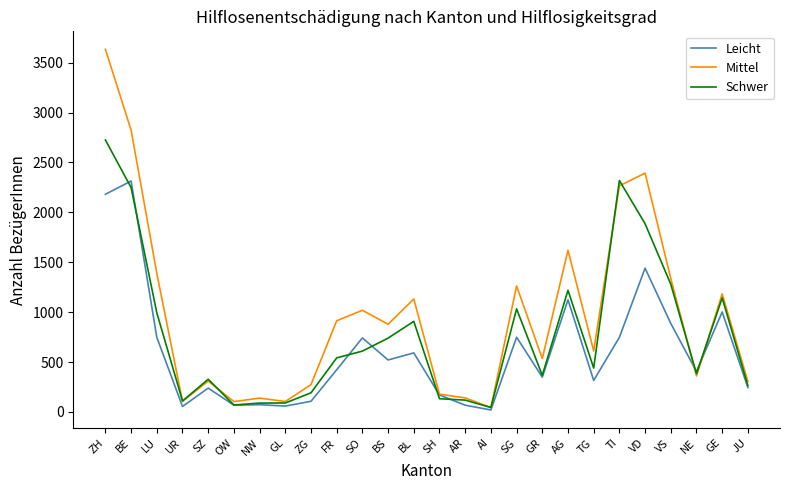

Which series has the largest range (max minus min)?

Mittel